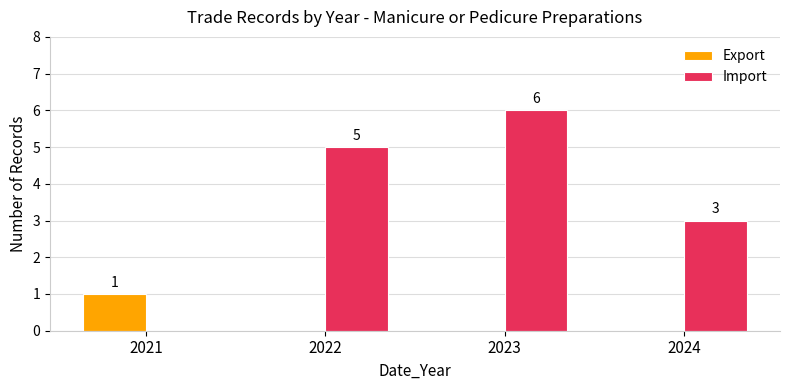

What is the sum of all Import values?

14